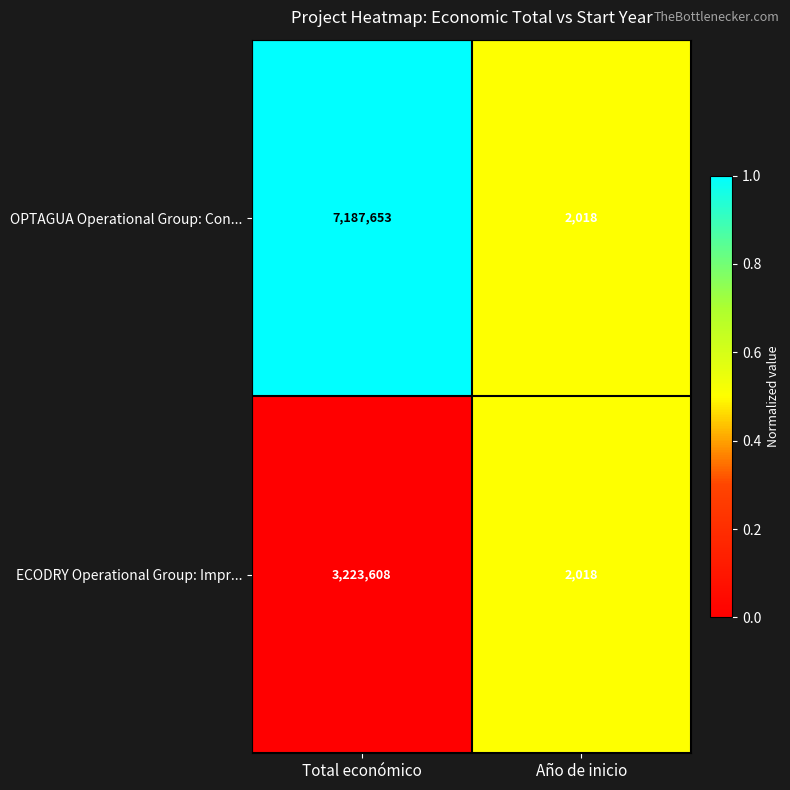

Between Total económico and Año de inicio, which series saw the biggest shift?

OPTAGUA Operational Group: Con...